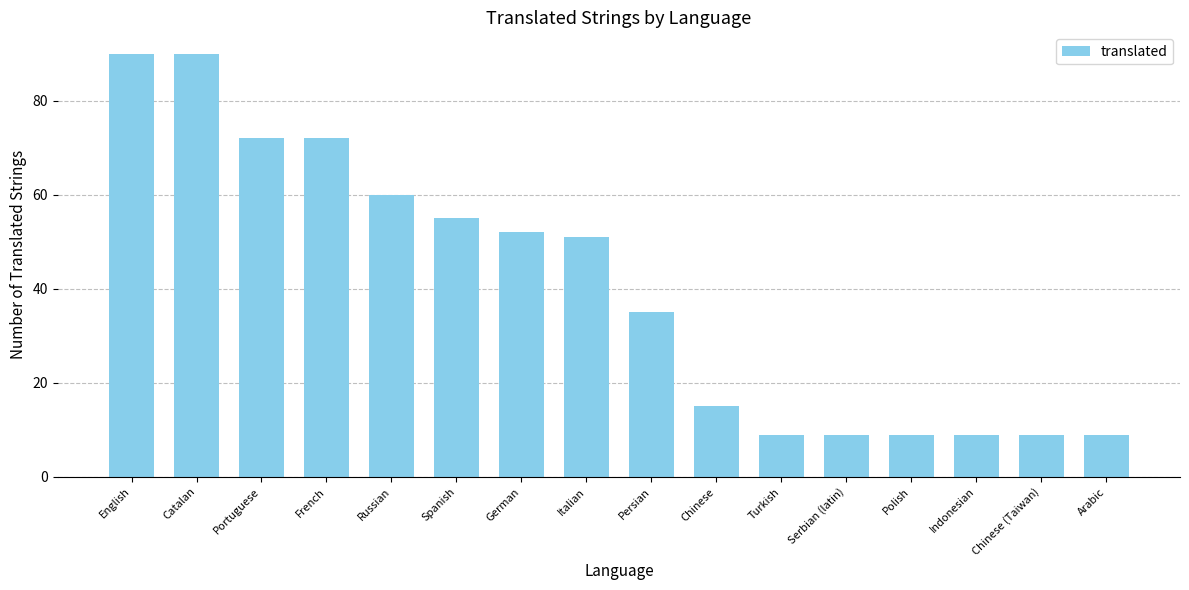

The value at Portuguese is 72. True or false?

True